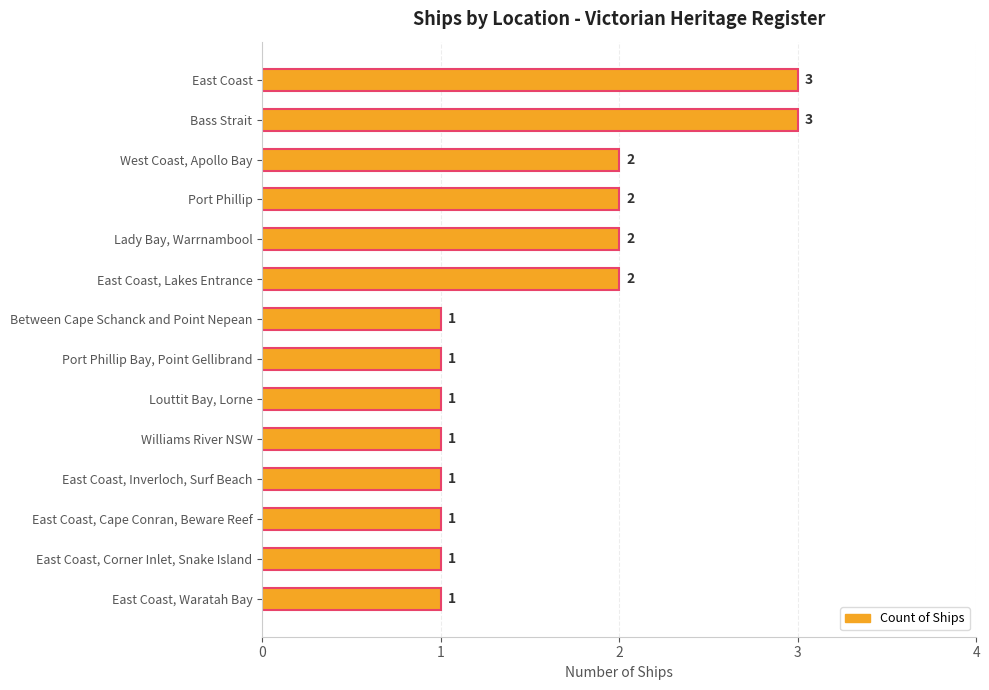

What is the sum of all values?

22